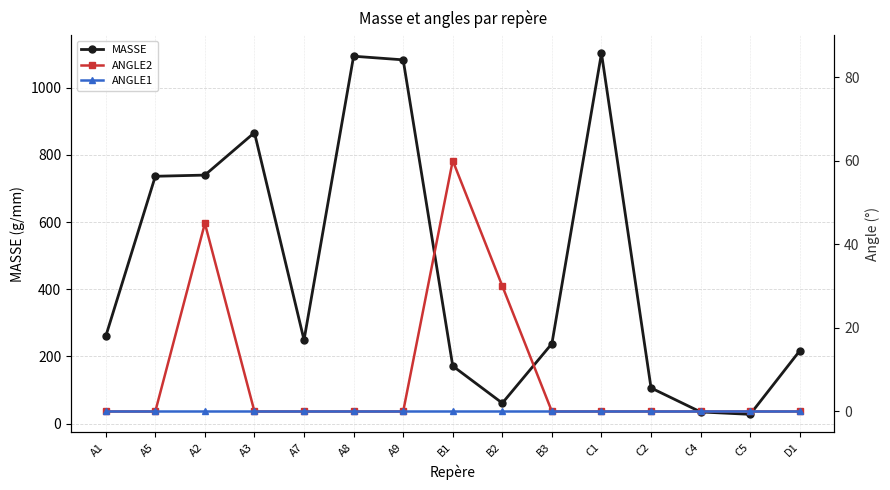

Rank the series by their maximum value, from lowest to highest.

ANGLE1, ANGLE2, MASSE